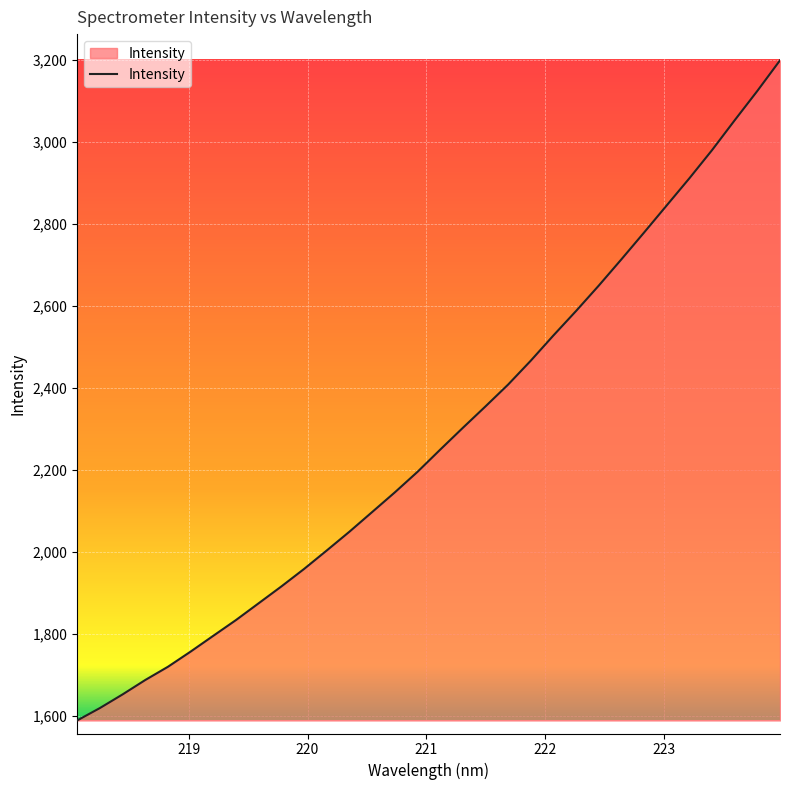

What is the sum of all values?

73071.1